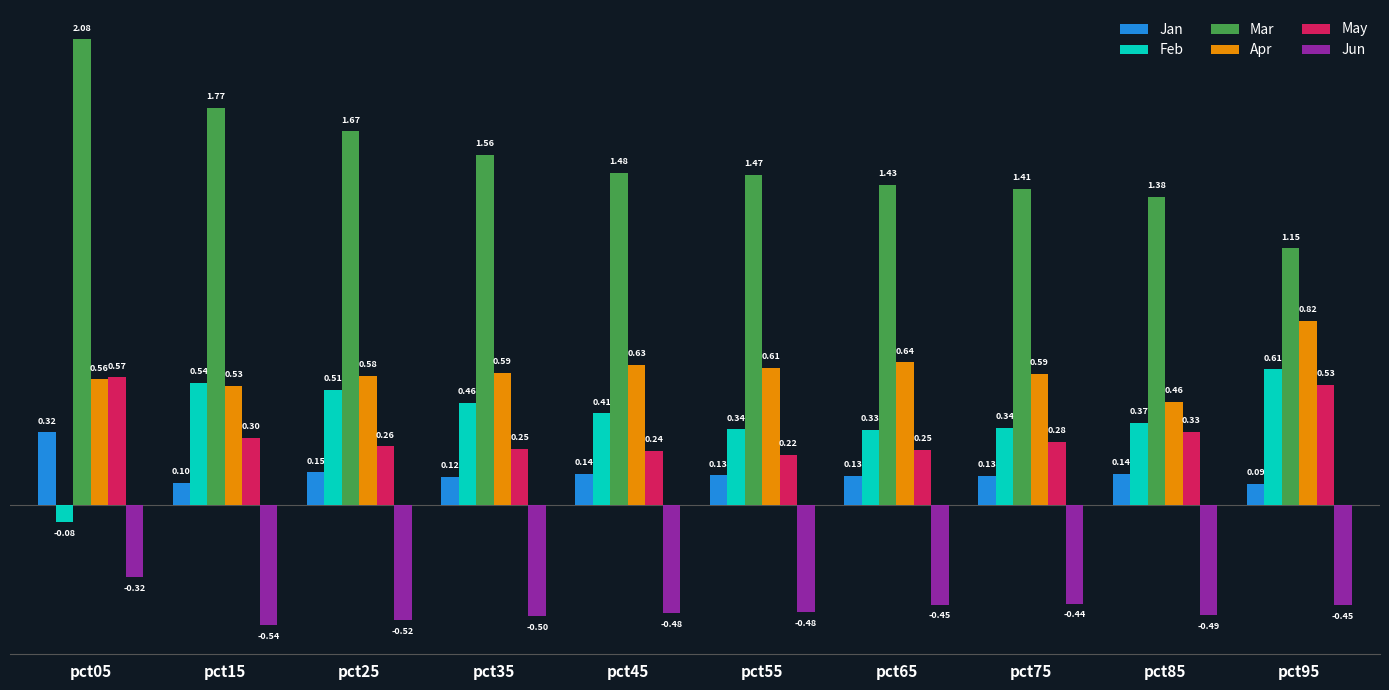

Is the value of May at pct35 greater than the value of Jan at pct65?

Yes